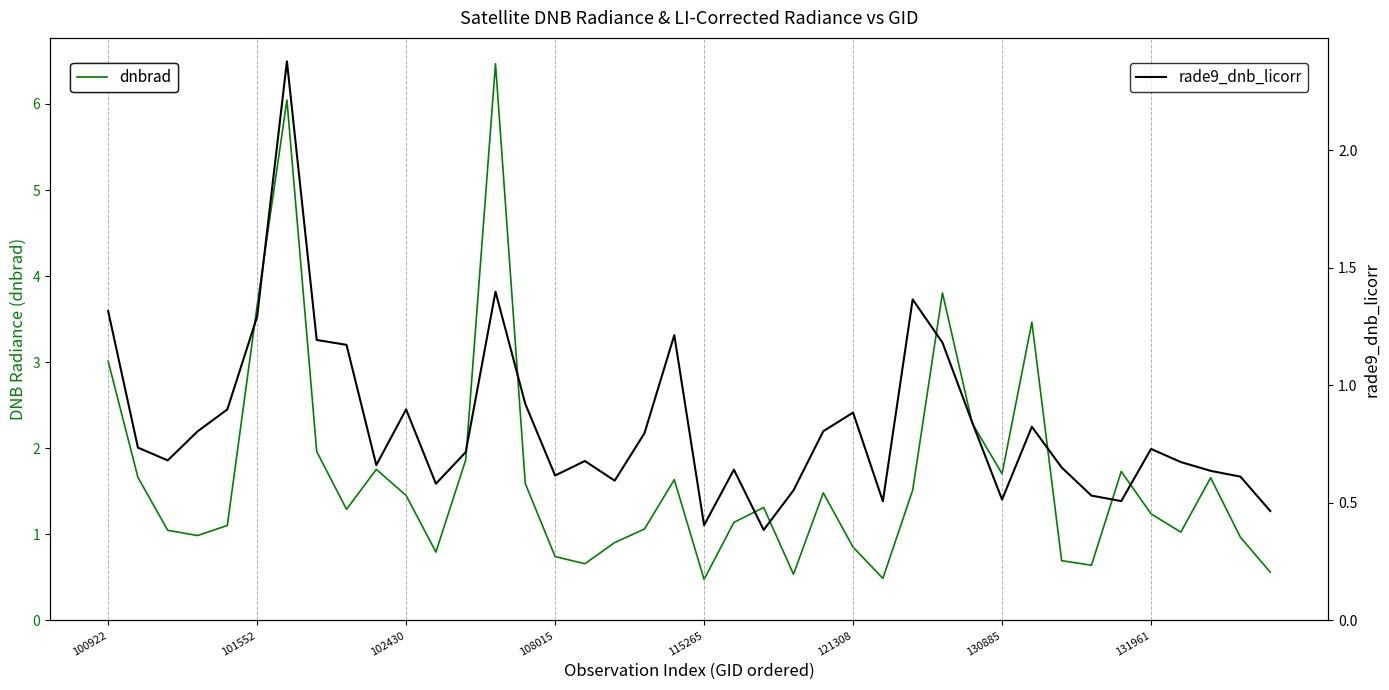

What is the minimum value shown in the chart?

0.4